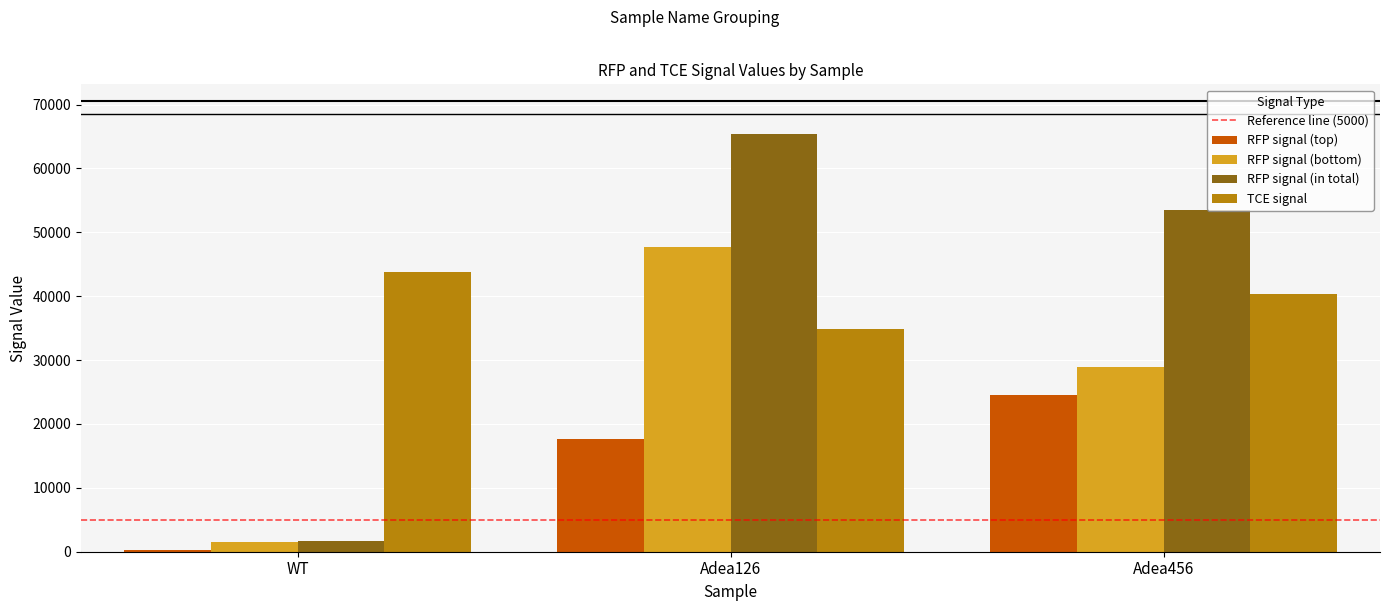

Reading left to right, what are all the values shown in this chart?

RFP signal (top): 304	17669	24590
RFP signal (bottom): 1447	47651	28910
RFP signal (in total): 1751	65320	53500
TCE signal: 43717	34816	40335